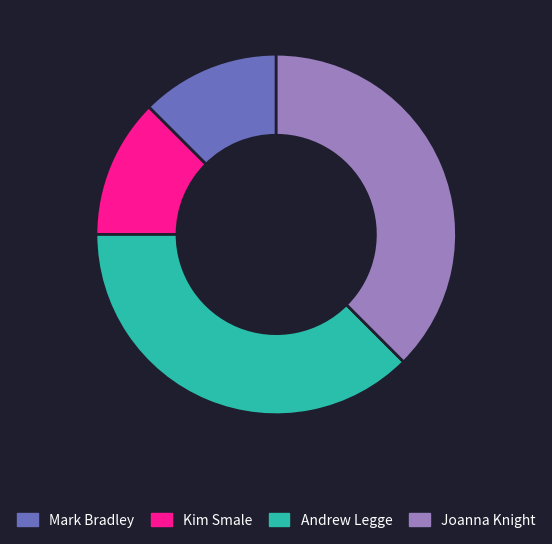

True or false: Mark Bradley accounts for 24% of the total.

False